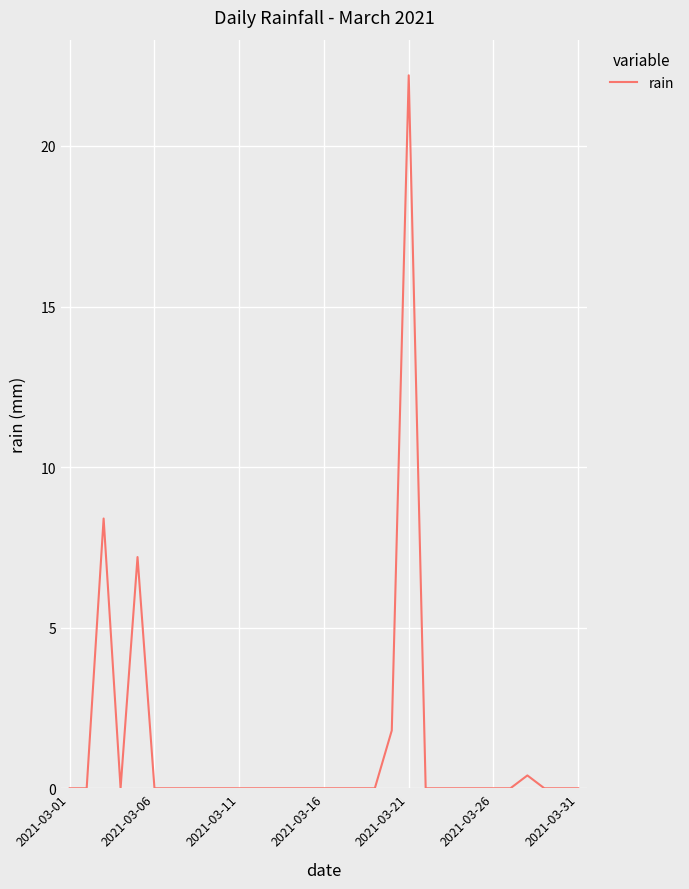

What is the greatest value displayed?

22.2